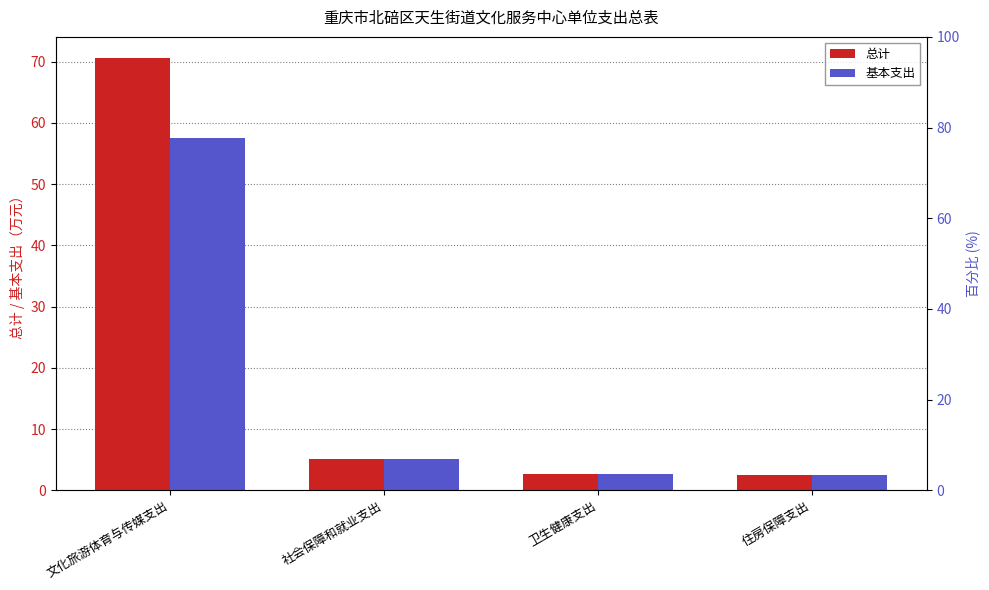

Which category has the highest value in the 总计 series?

文化旅游体育与传媒支出